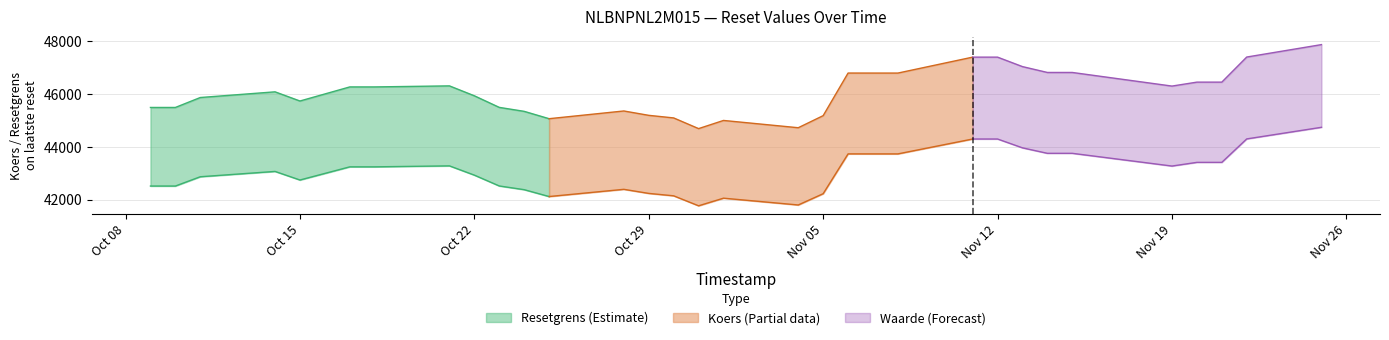

The Koers onderliggende series shows 42221.9 at 18. True or false?

True